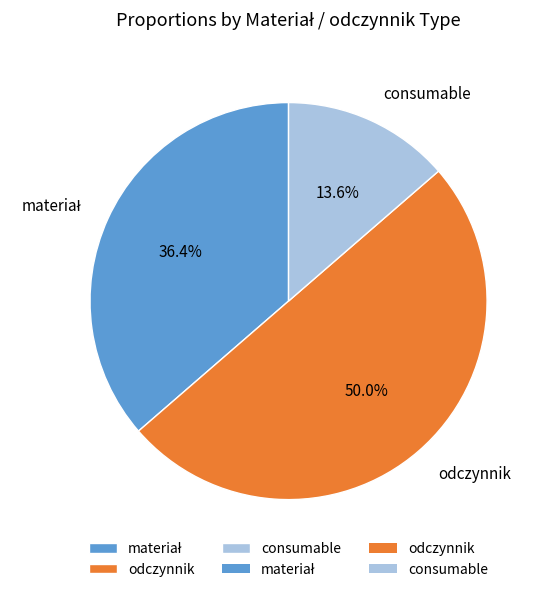

How much of the chart is everything except odczynnik?

50.0%